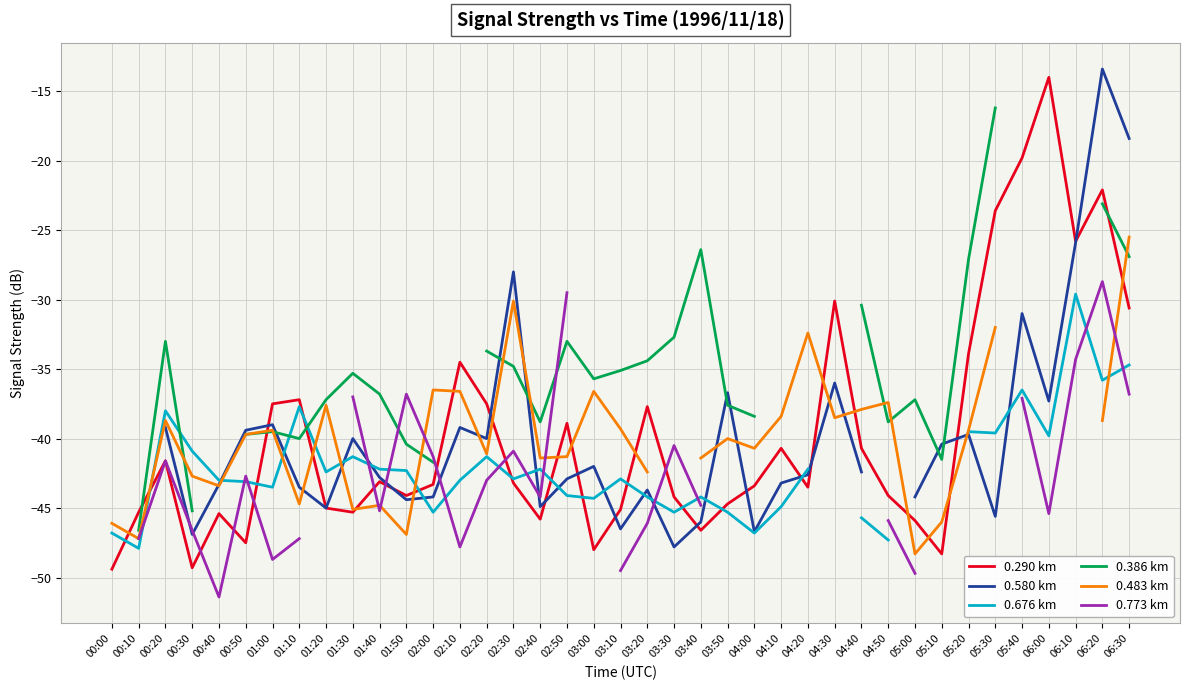

Is it true that 0.290 km equals -30.6 at 06:30?

True